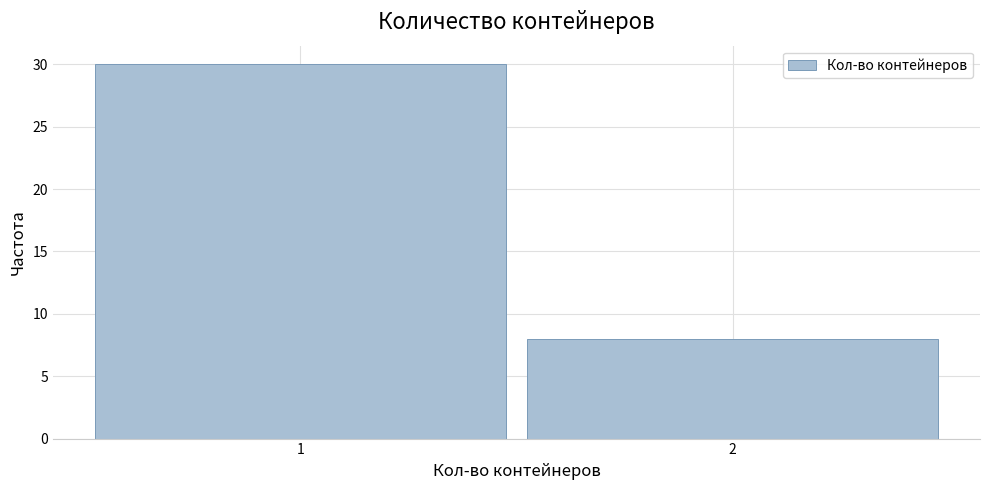

Reading left to right, list all the values displayed in this chart.

30	8